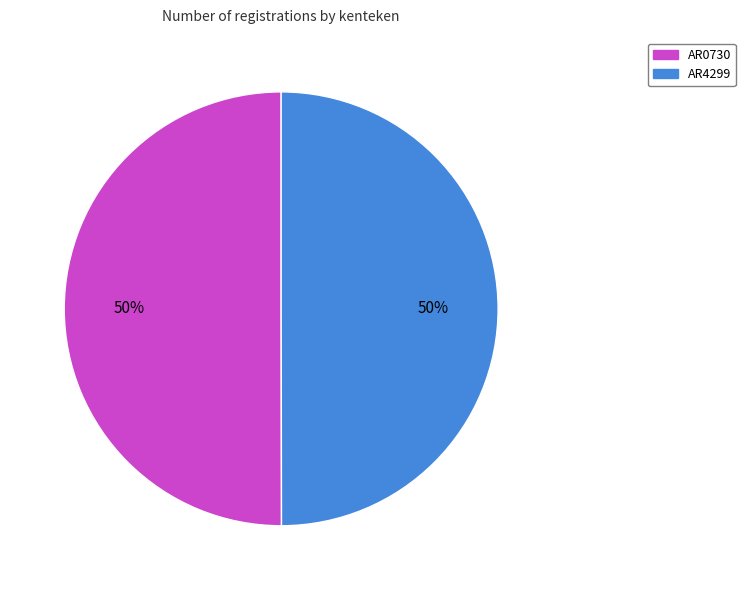

What is the ratio of the value at AR4299 to the value at AR0730?

1.0